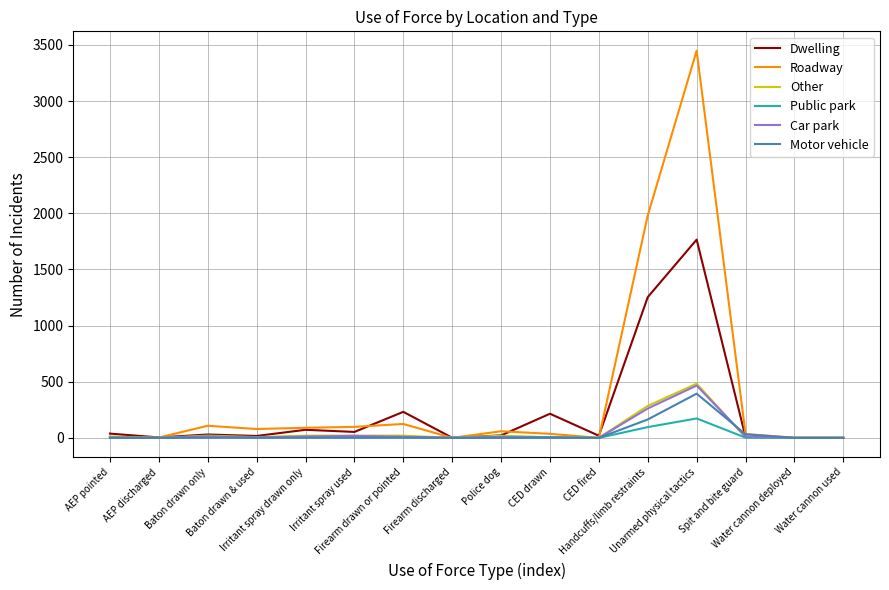

Which series has the largest range (max minus min)?

Roadway